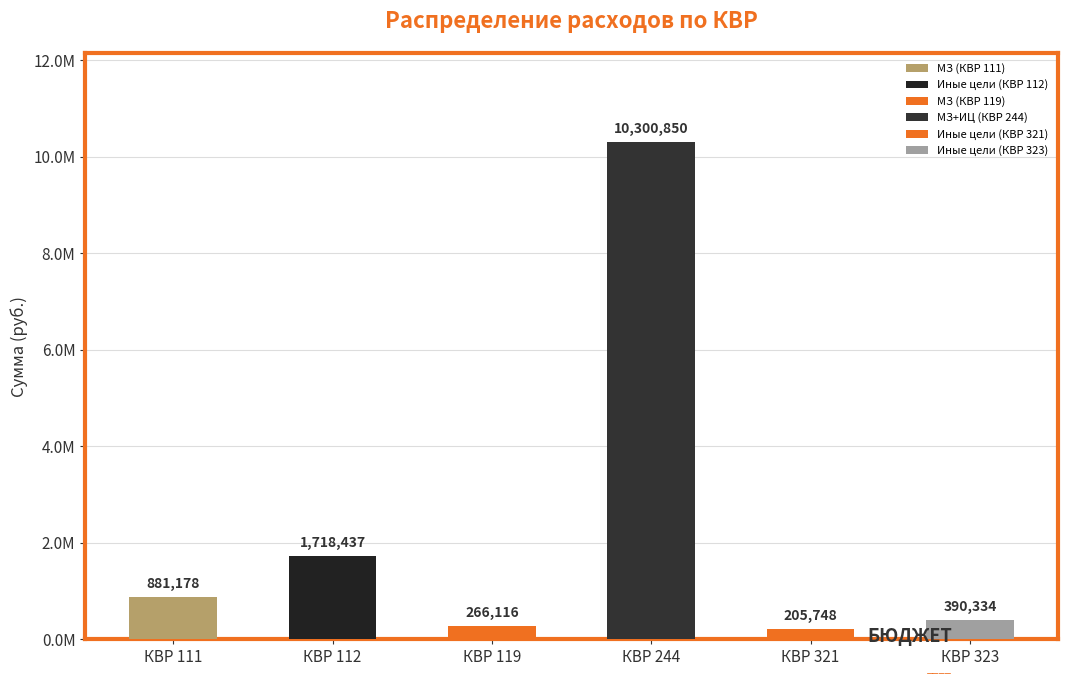

Are the bars grouped side by side (vs. stacked)?

No